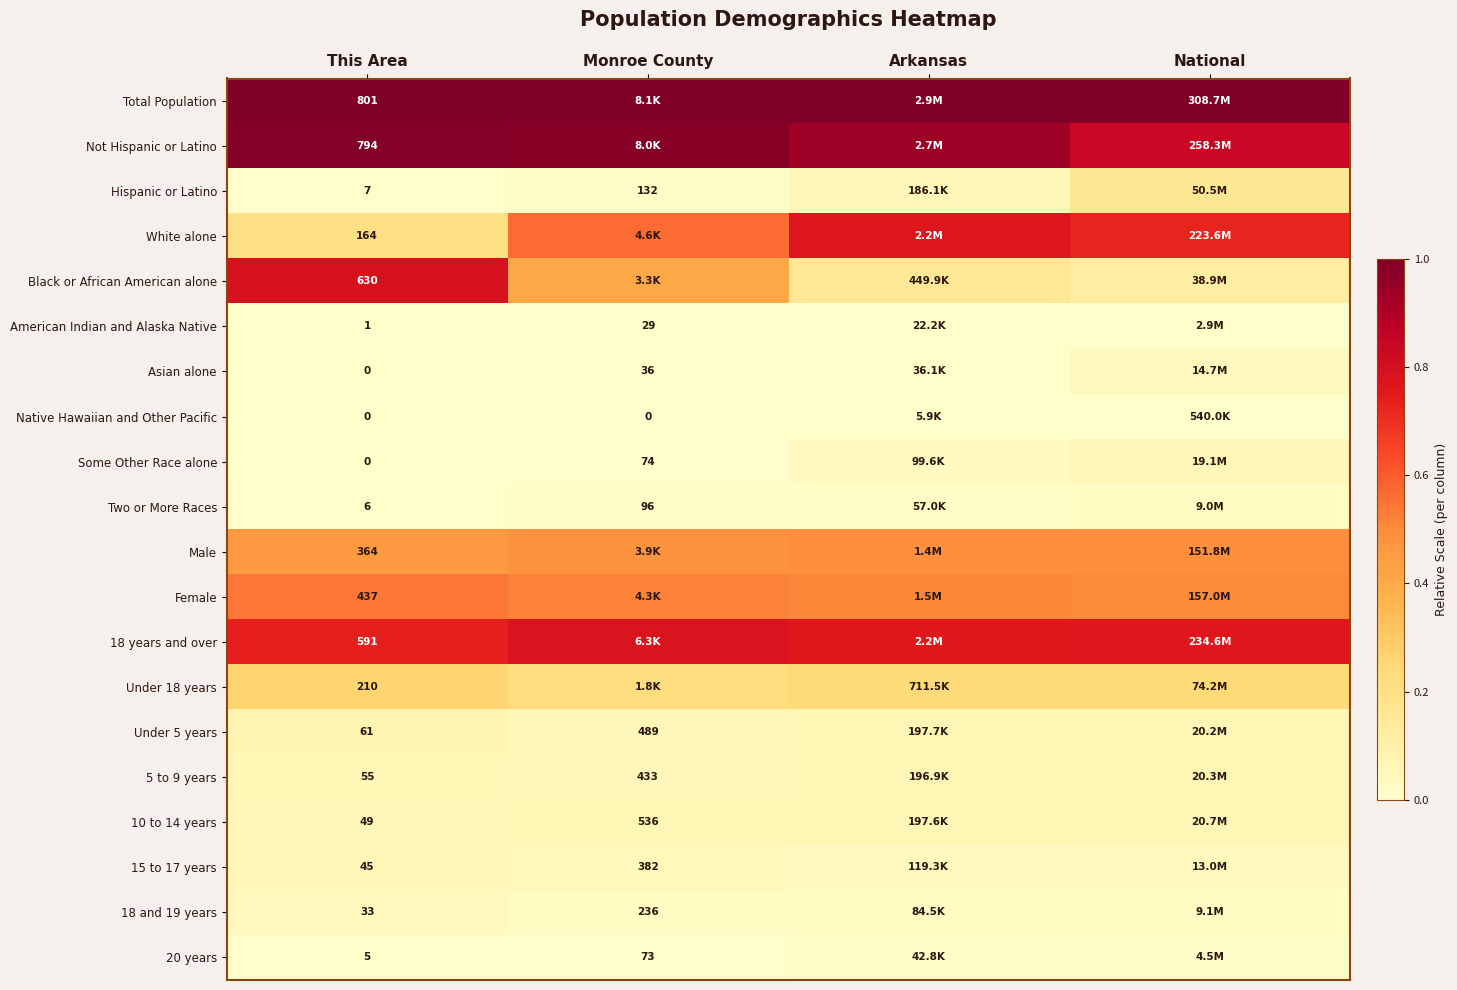

What is the difference between the highest and lowest values at This Area?

801.0